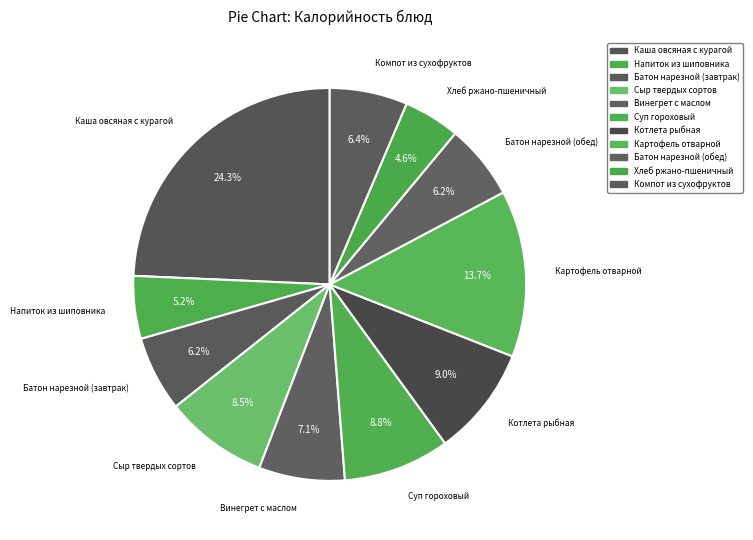

What percentage is the Картофель отварной slice, to the nearest percent?

14%